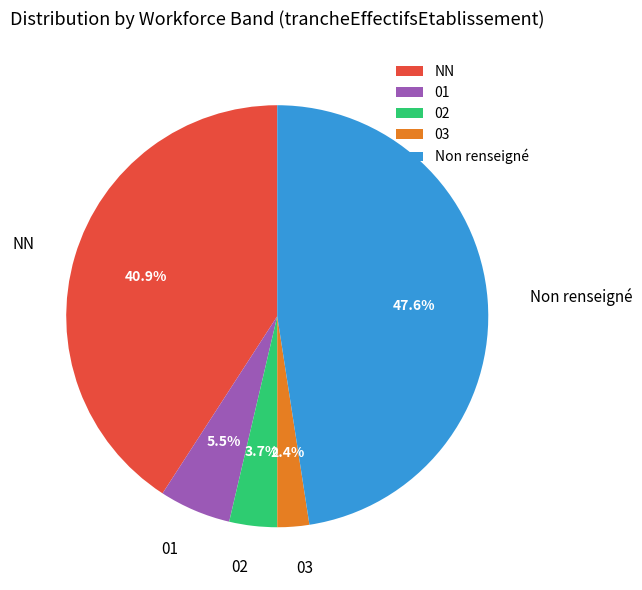

To the nearest percent, what is the average slice percentage?

20%